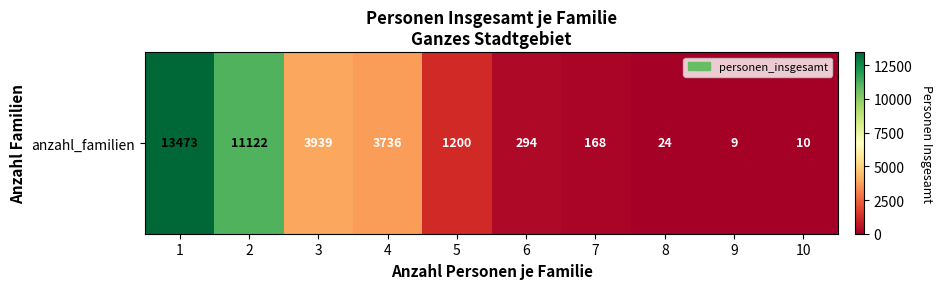

What is the sum of the values at 4 and 1?

17209